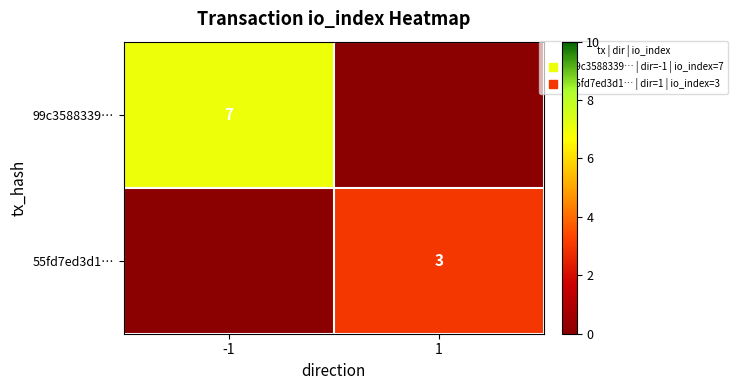

True or false: 55fd7ed3d1… has a value of 1 at -1.

False